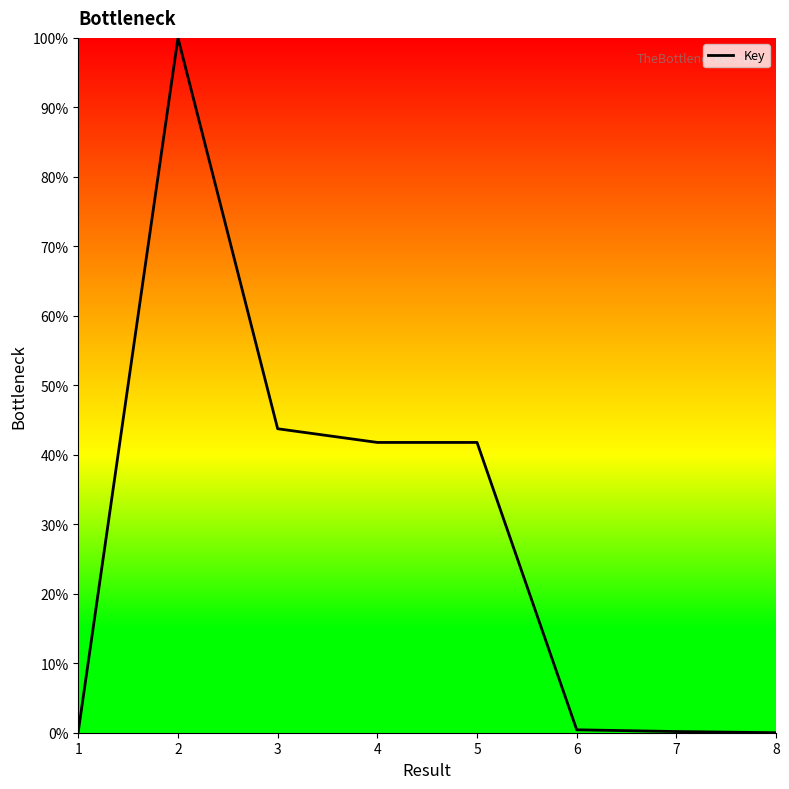

What is the difference between the values at 7 and 4?

41.6